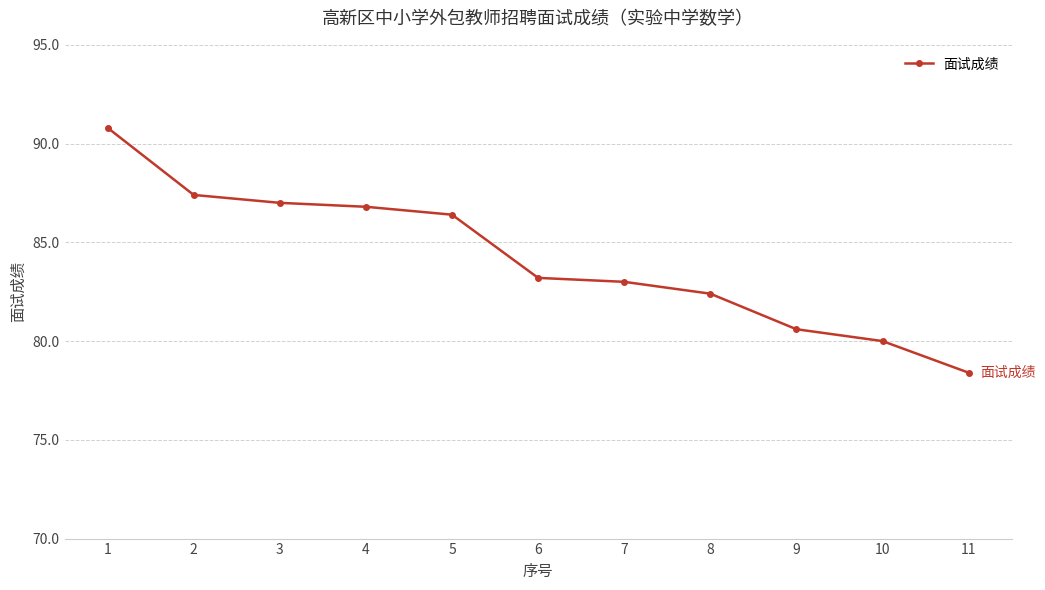

What is the sum of all values?

926.0